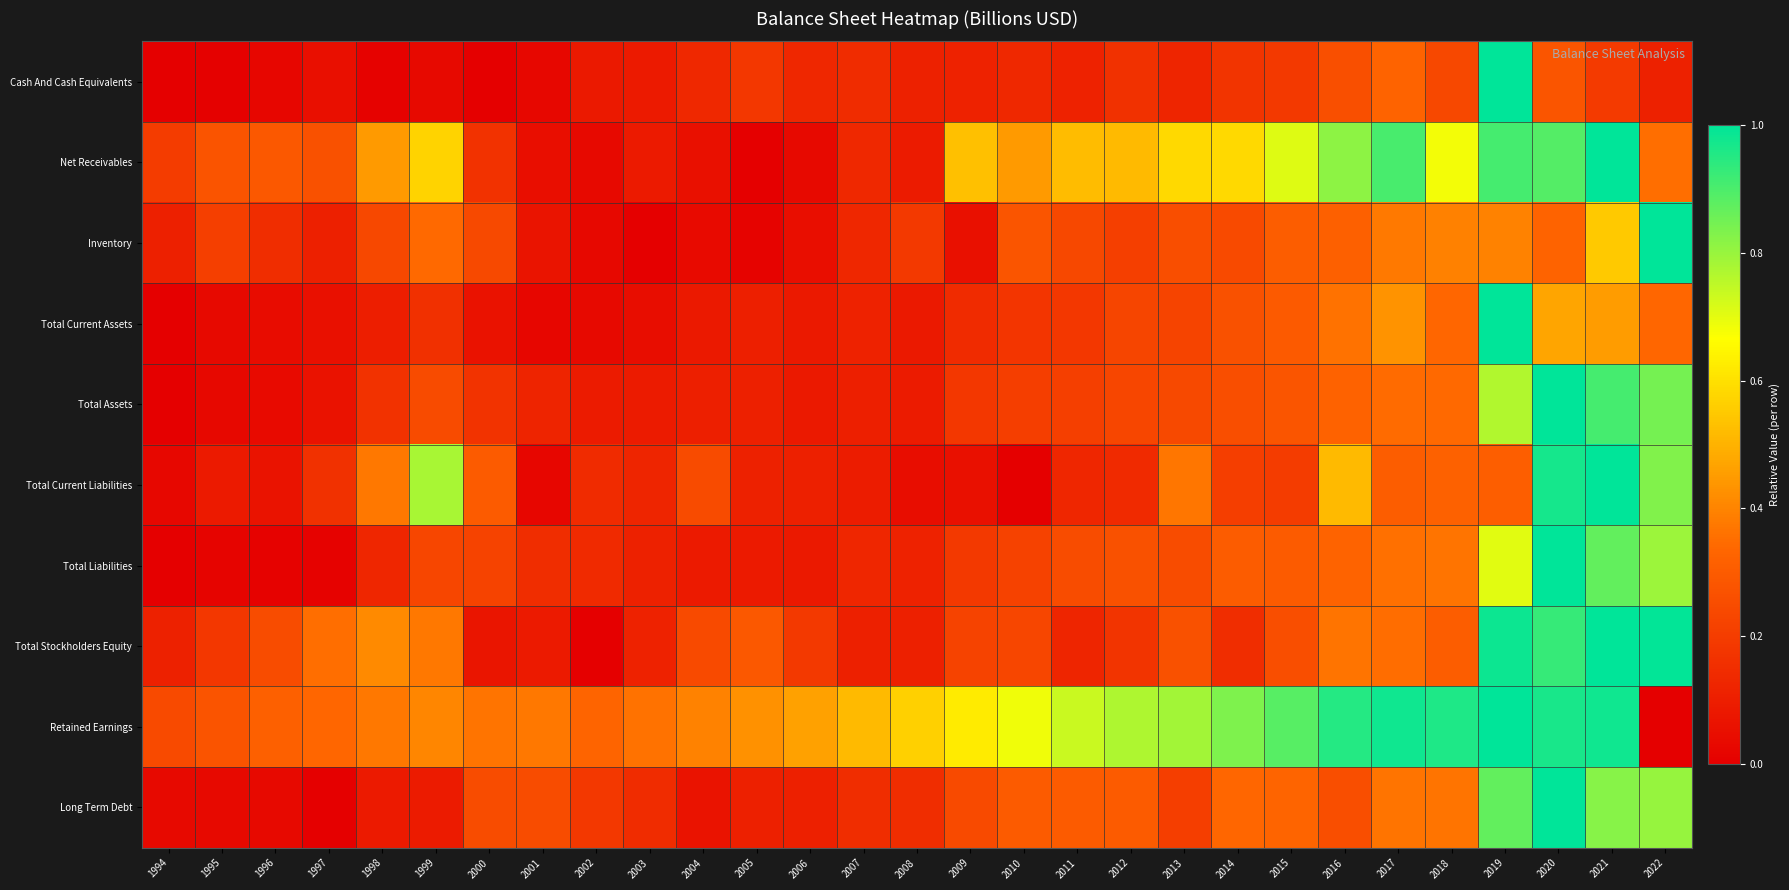

What is the total value across all series at 1998?

2.3